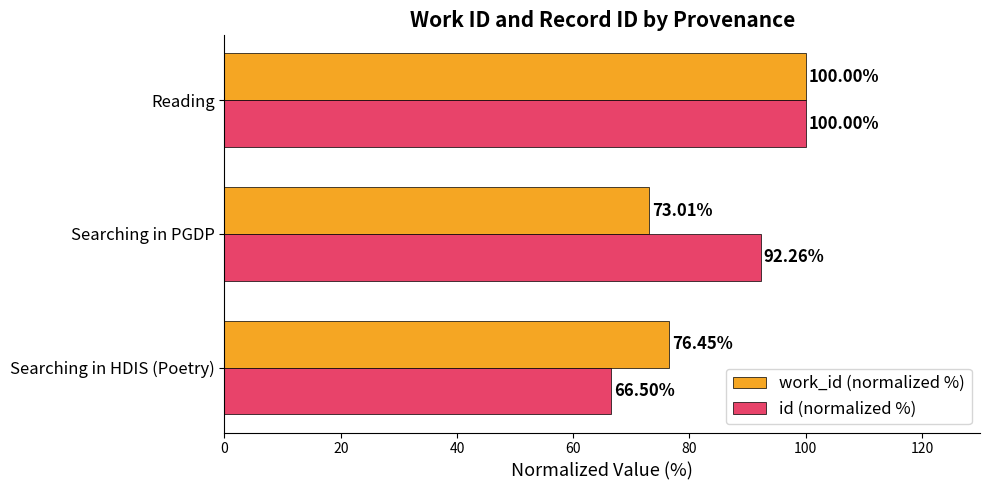

Between Searching in HDIS (Poetry) and Searching in PGDP, which series saw the biggest shift?

id (normalized %)